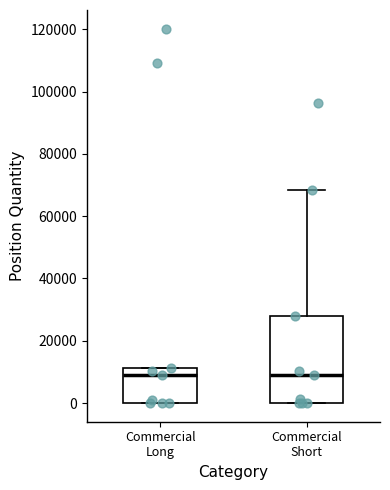

Reading left to right, read every box against the y-axis: the position of its median line, the range the box covers, and the ends of its whiskers. The values are not printed on the chart, so give them approximately, as read against the axis.

Commercial Long: median 10000, box 0 to 12000, whiskers 0 to 12000
Commercial Short: median 8000, box 0 to 28000, whiskers 0 to 68000